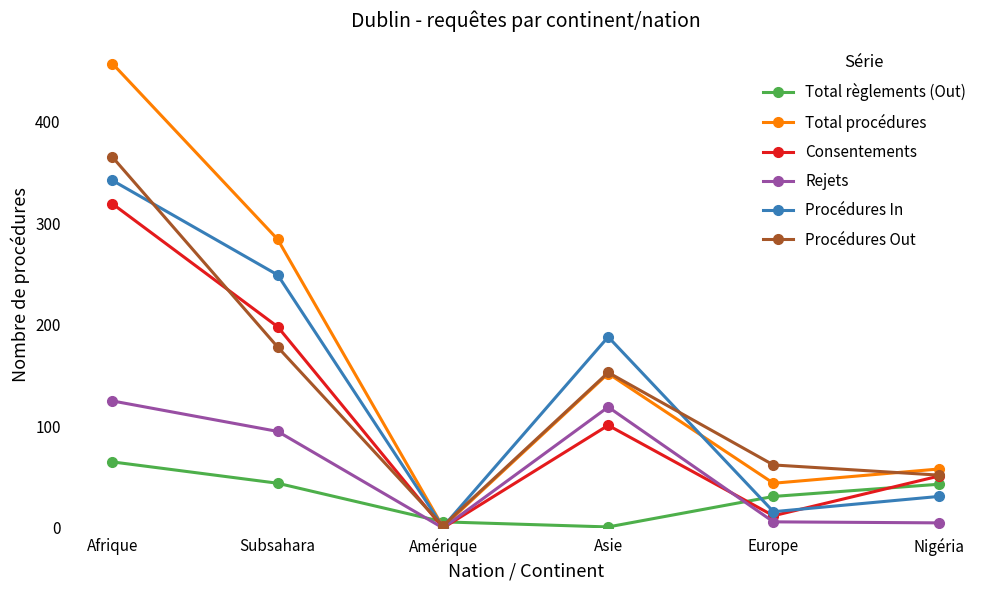

At which label does Procédures In first exceed 188?

Afrique